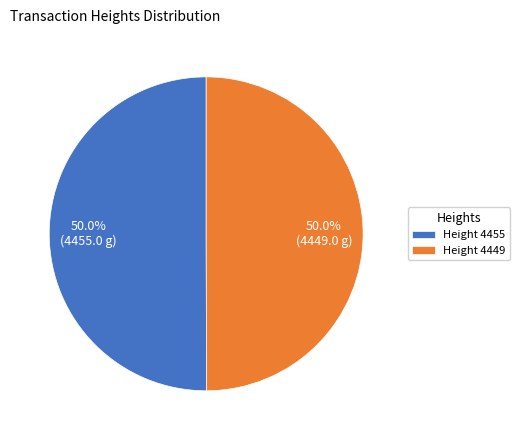

How many slices are in this pie chart?

2